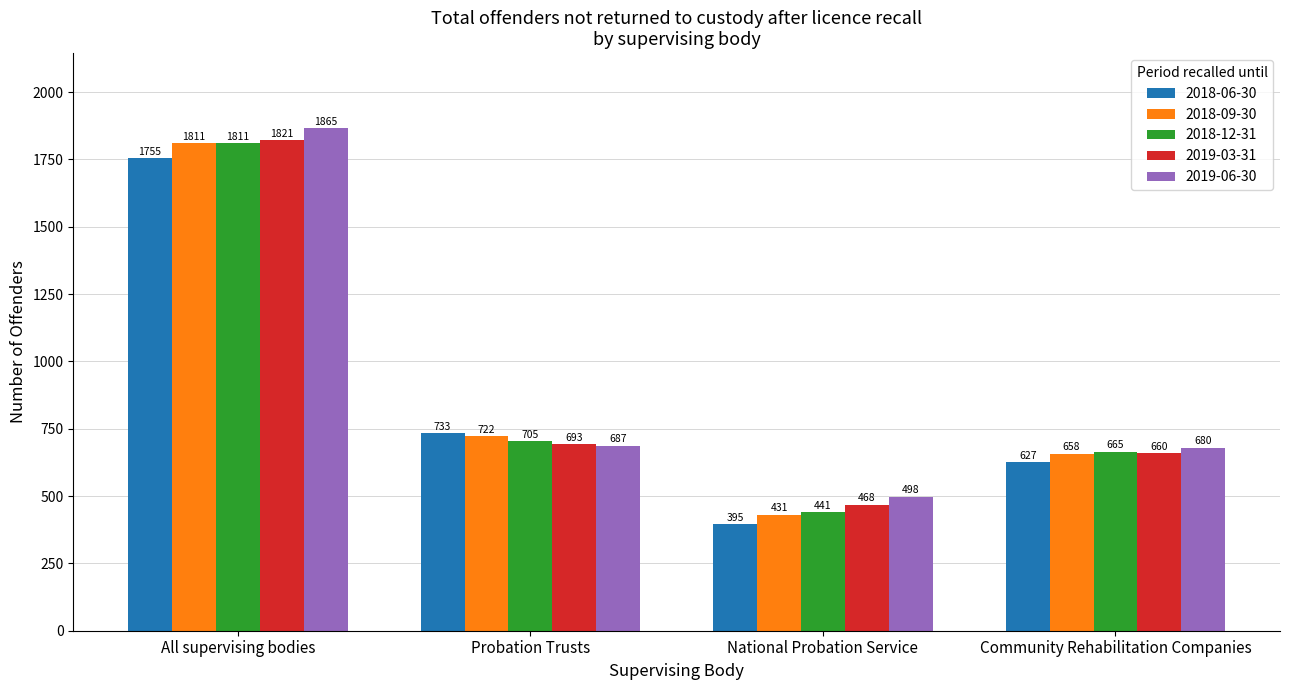

What is the label of the 1st bar from the left?

All supervising bodies